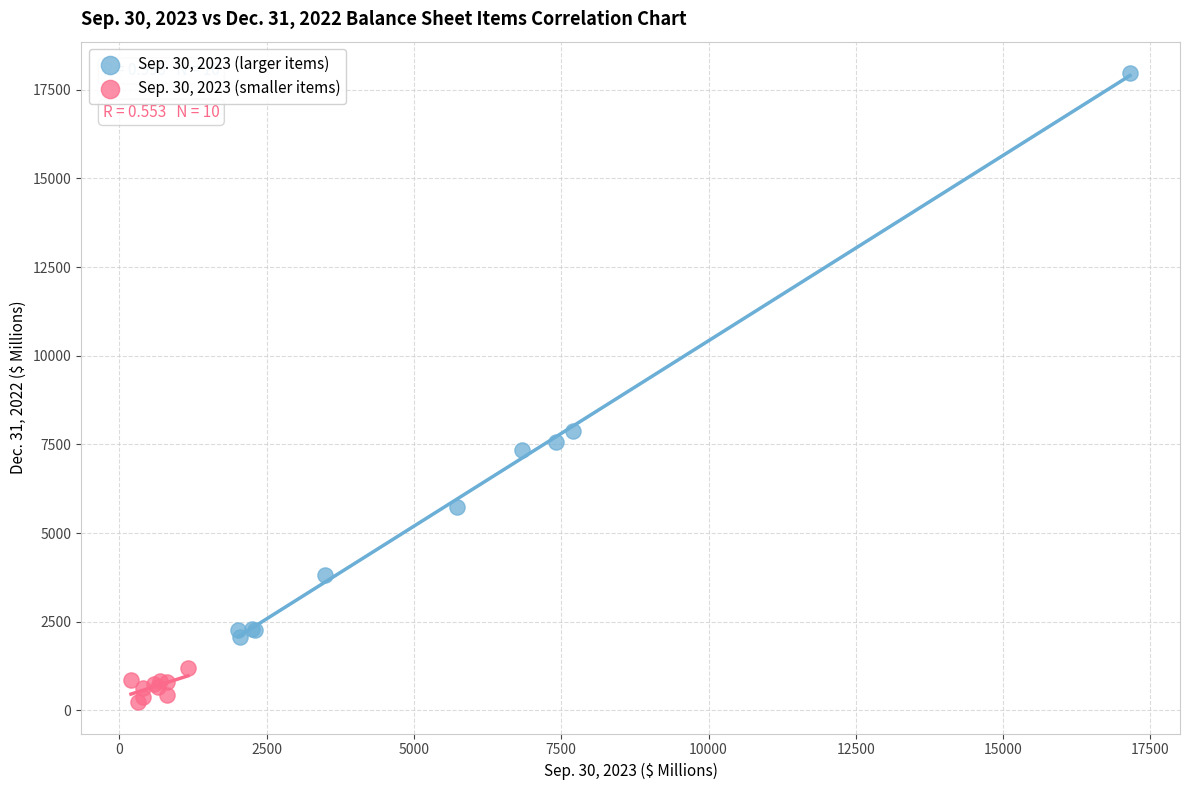

Which series reaches the minimum Y coordinate?

Sep. 30, 2023 (smaller items)